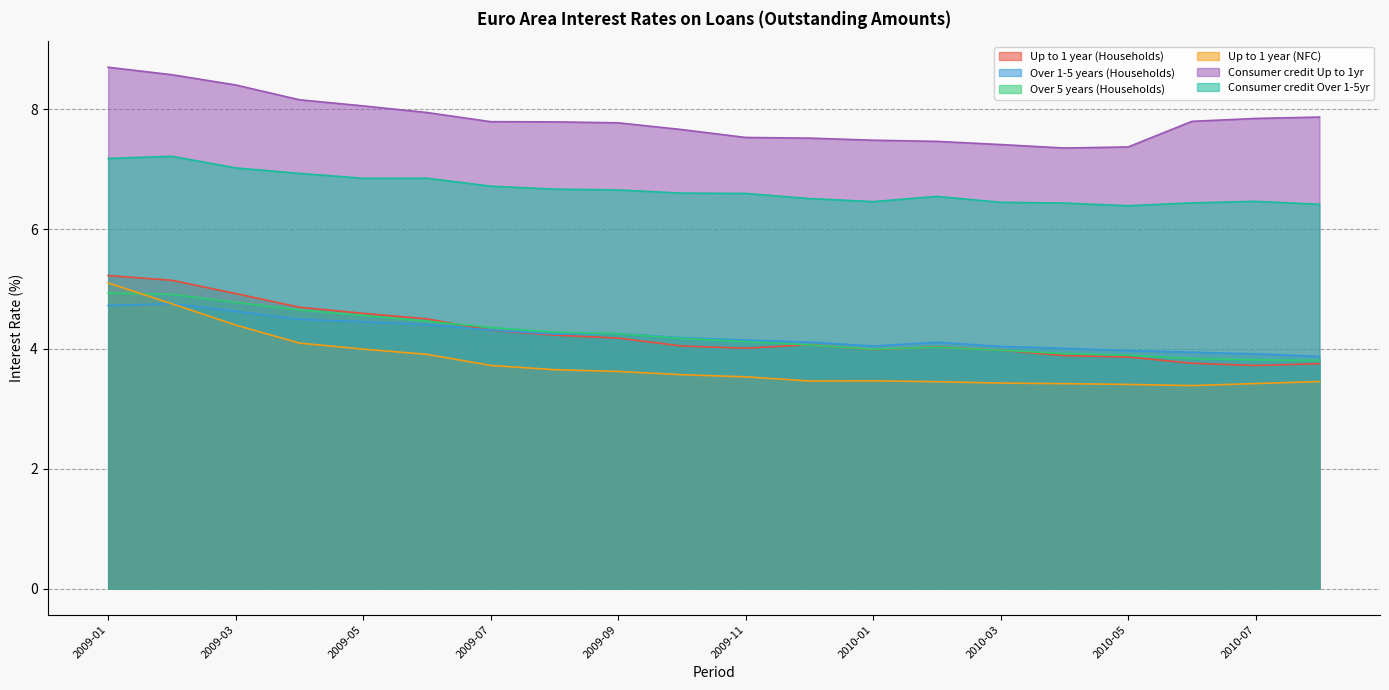

In Up to 1 year (NFC), how many points are higher than both neighbors (excluding endpoints)?

1